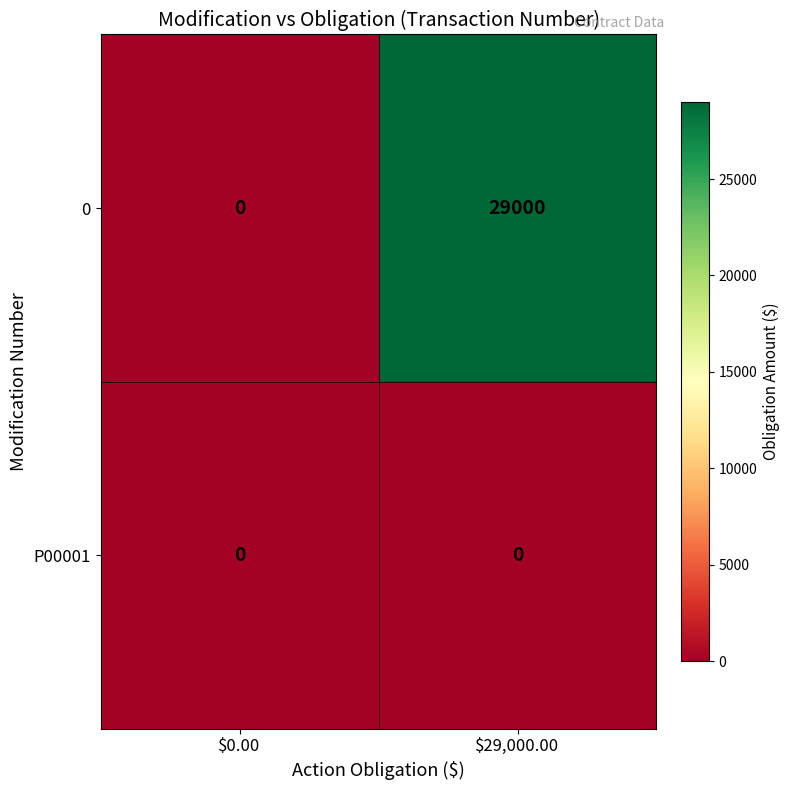

How many categories are shown in the chart?

2